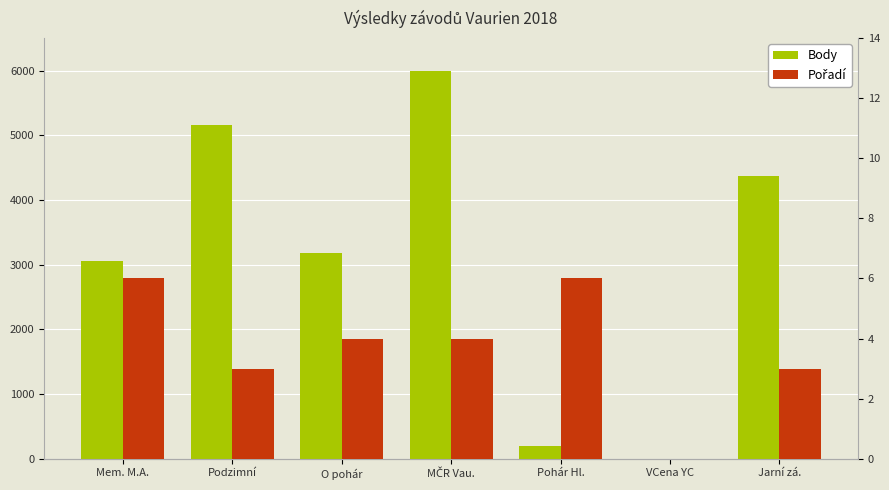

Rank the series by their average value, from highest to lowest.

Body, Pořadí